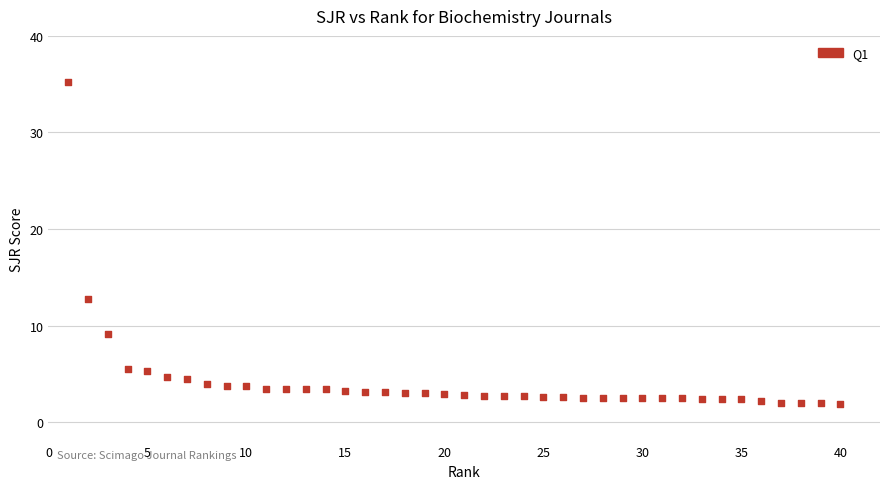

What Y value in the scatter plot is closest to 18?

12.7